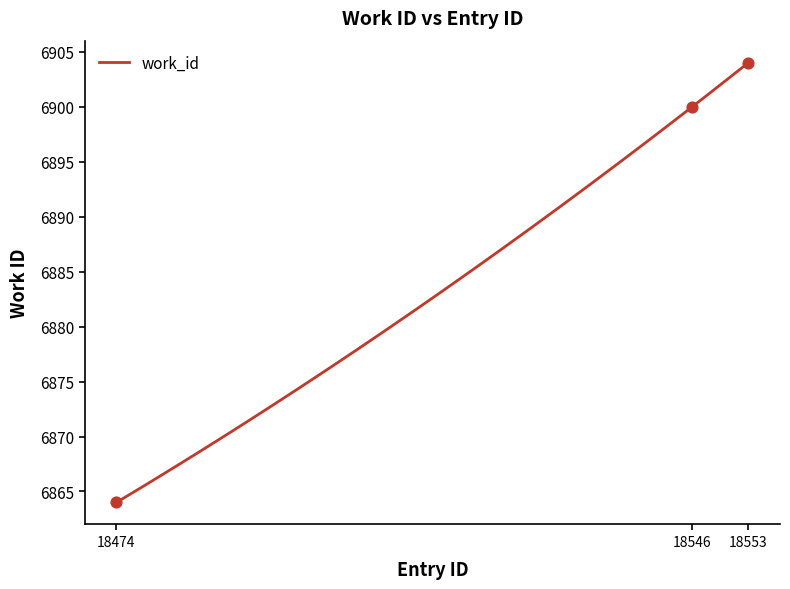

What is the change in value from 18474 to 18546?

+36